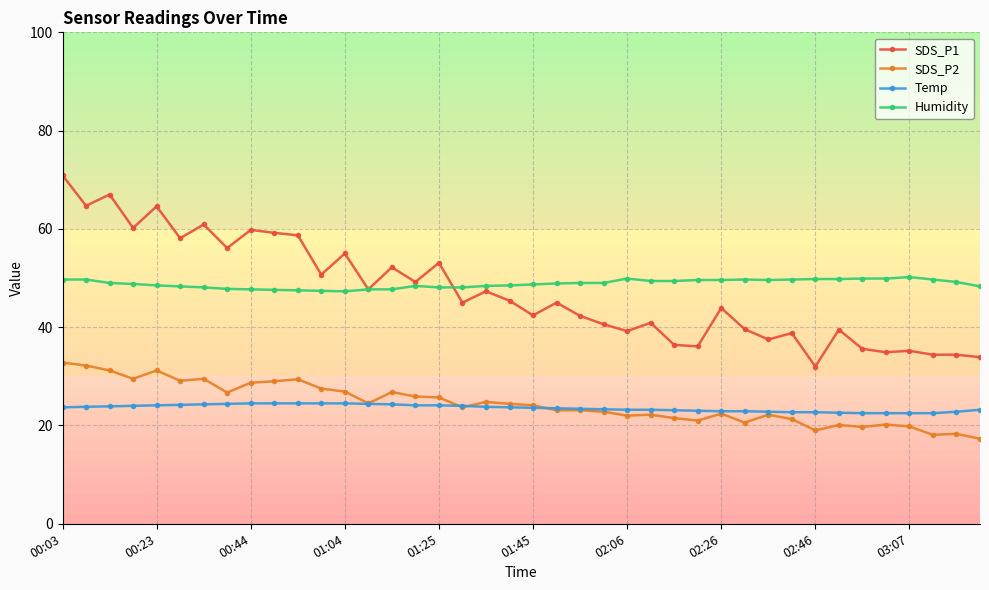

Which series has the largest range (max minus min)?

SDS_P1